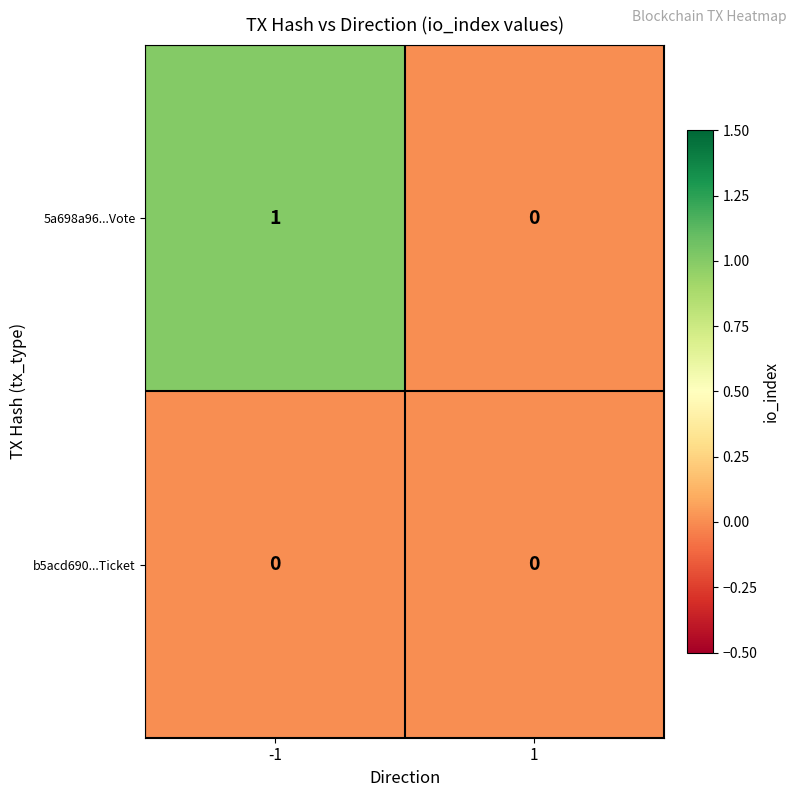

Which series has the largest range (max minus min)?

5a698a96...Vote